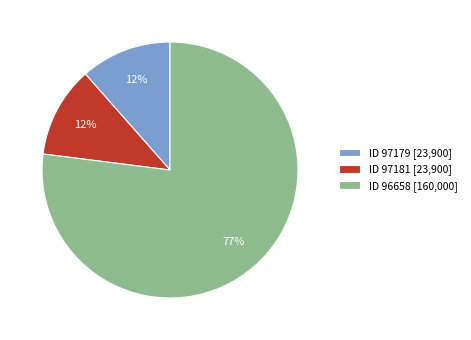

Which category accounts for the majority?

ID 96658 [160,000]